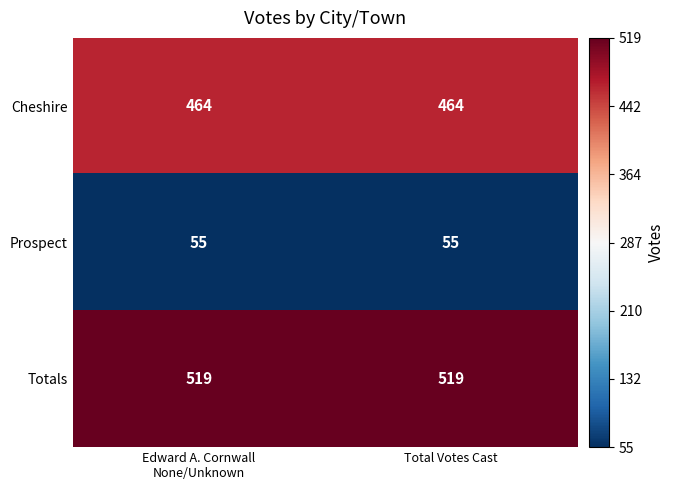

Which series has the largest total across all categories?

Totals